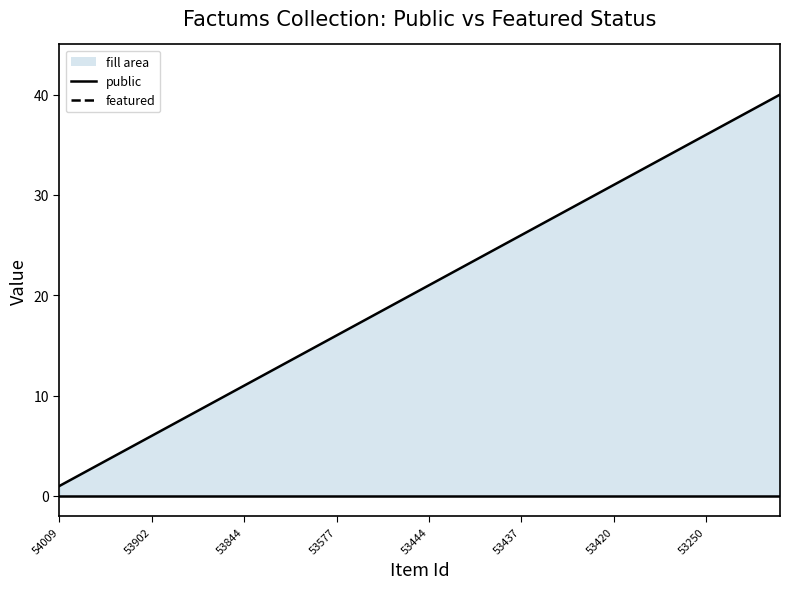

True or false: public and featured intersect in this chart.

False